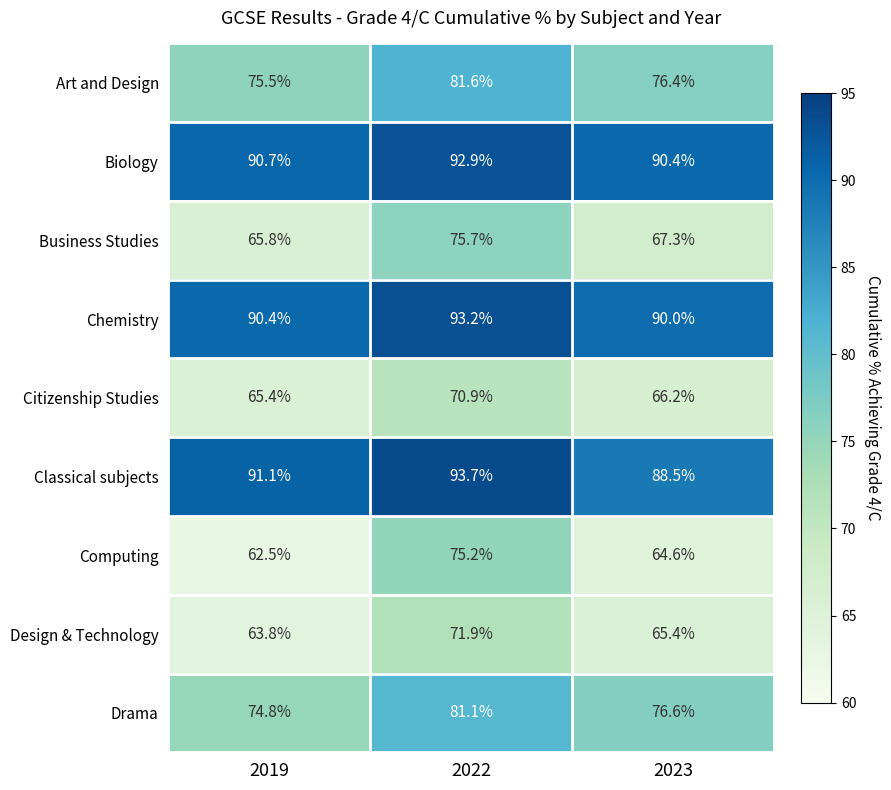

Rank the series at 2022 from lowest to highest value.

Citizenship Studies, Design & Technology, Computing, Business Studies, Drama, Art and Design, Biology, Chemistry, Classical subjects